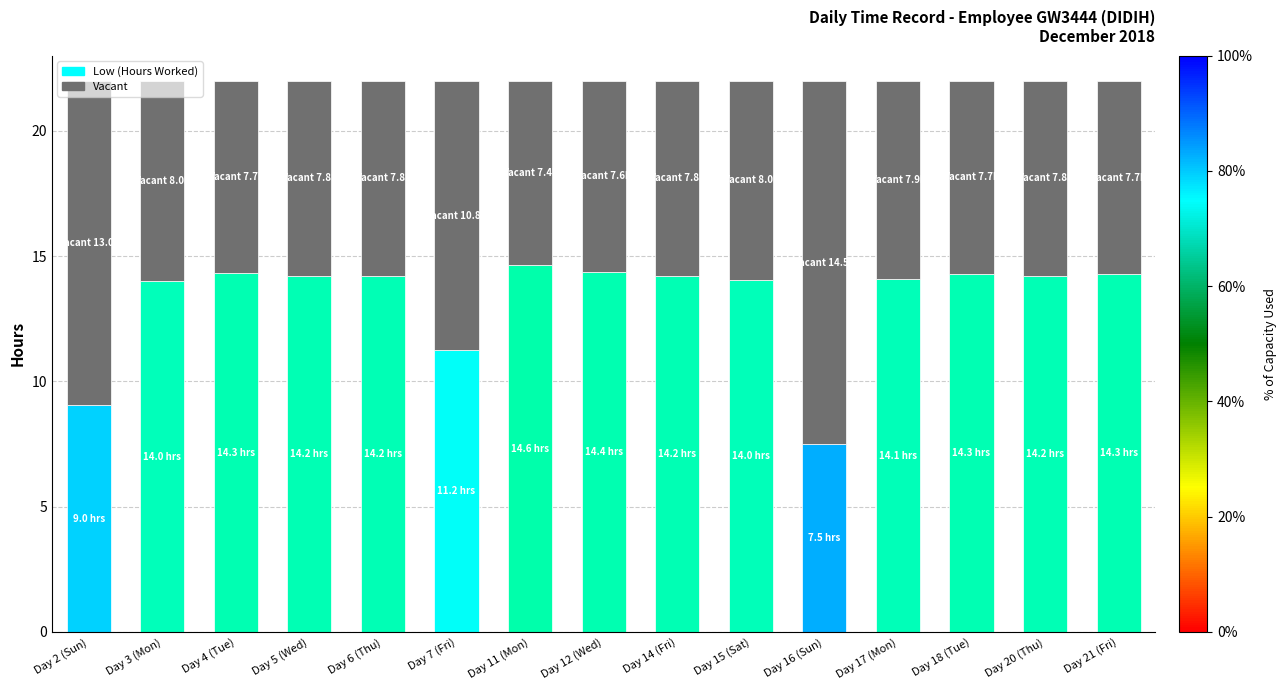

What is the total value across all series at Day 6 (Thu)?

22.0